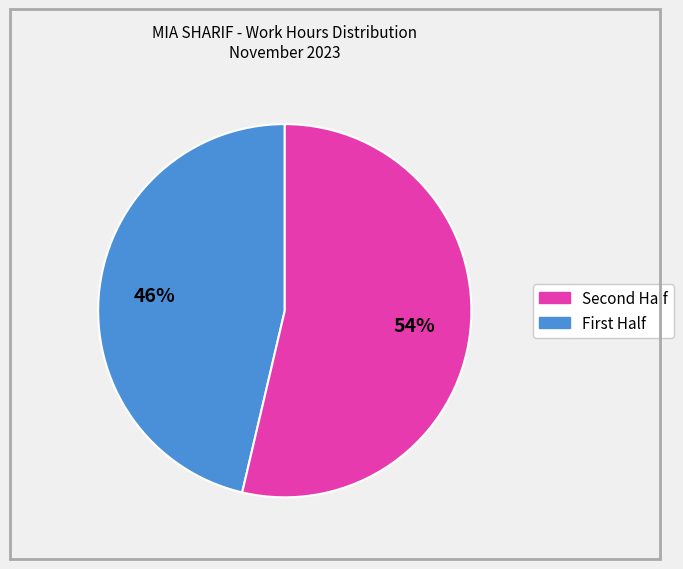

Does any single category account for the majority?

Yes